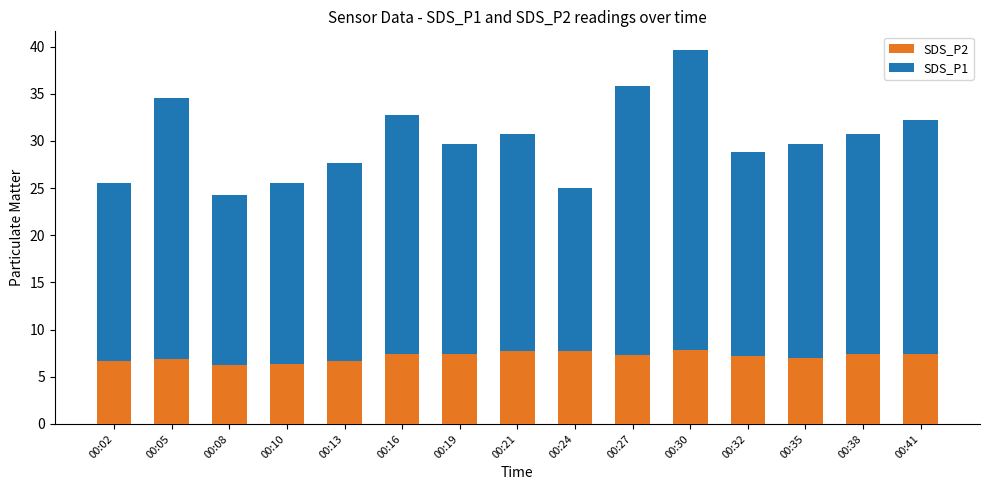

What is the total value across all series at 00:08?

24.2